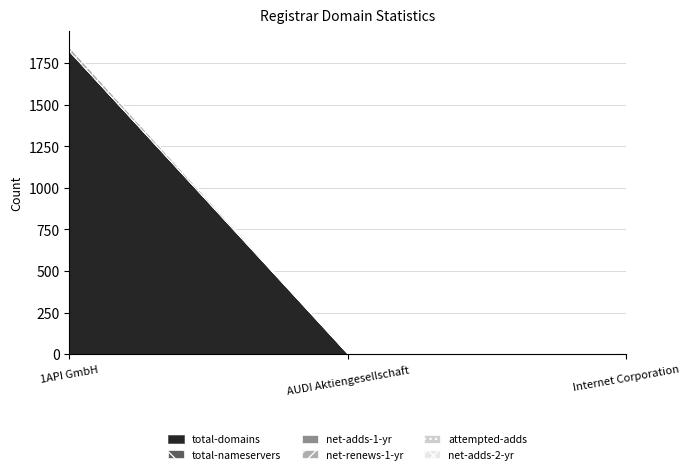

Count the net-renews-1-yr values in the range 0 to 25.

3